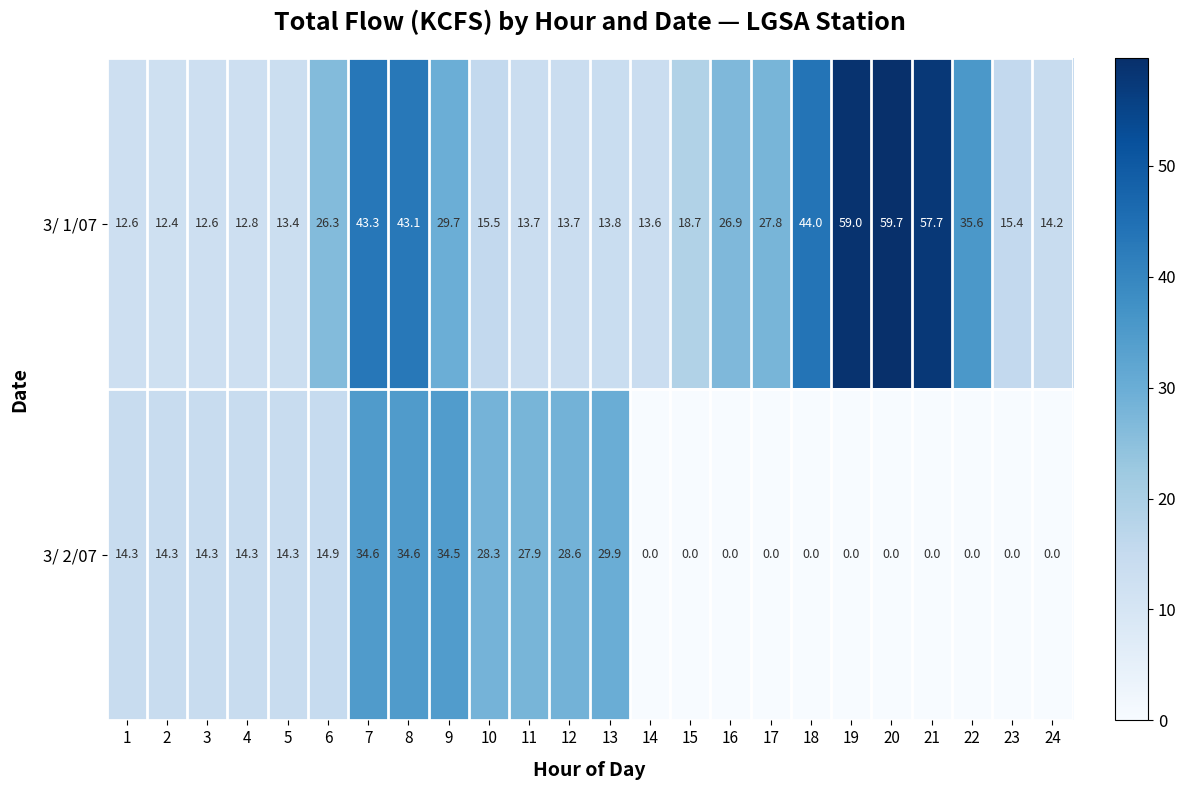

At 17, list the series in order from largest to smallest.

3/ 1/07, 3/ 2/07